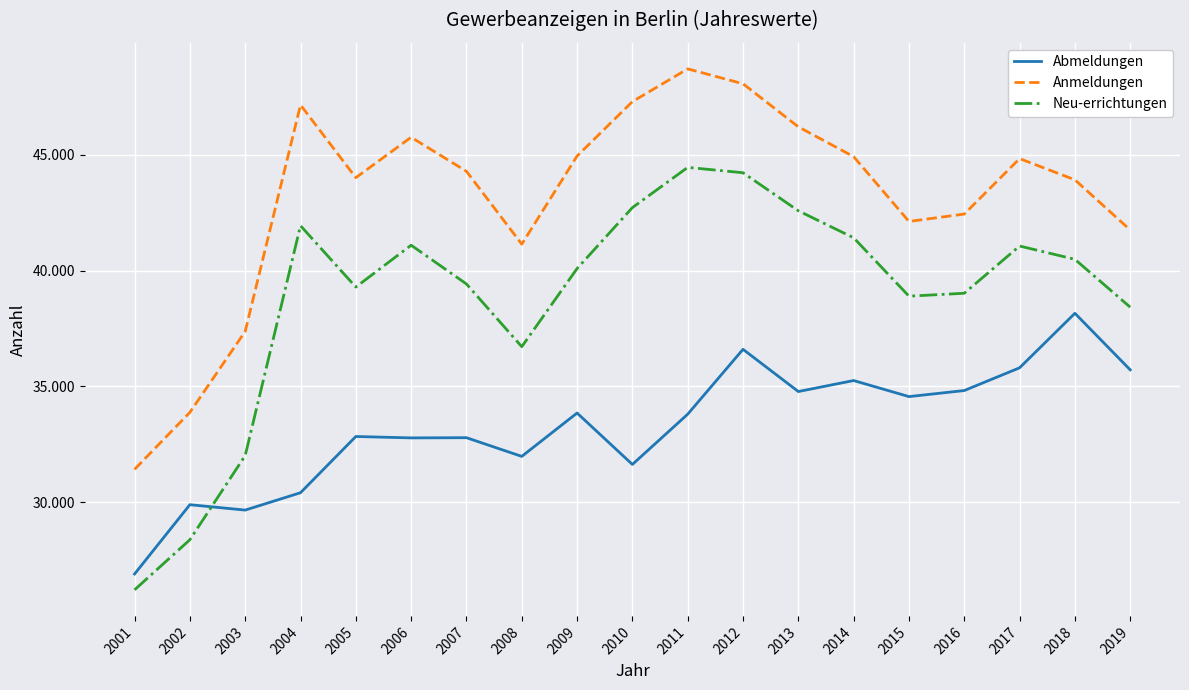

Does the chart have visible grid lines?

Yes